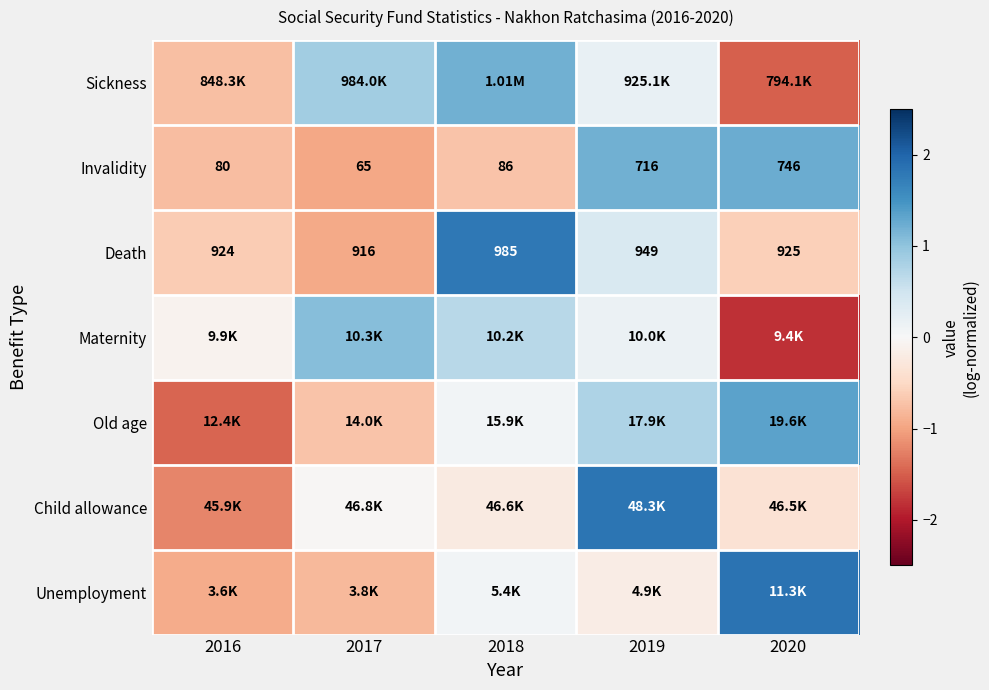

Which series has the largest total across all categories?

Sickness